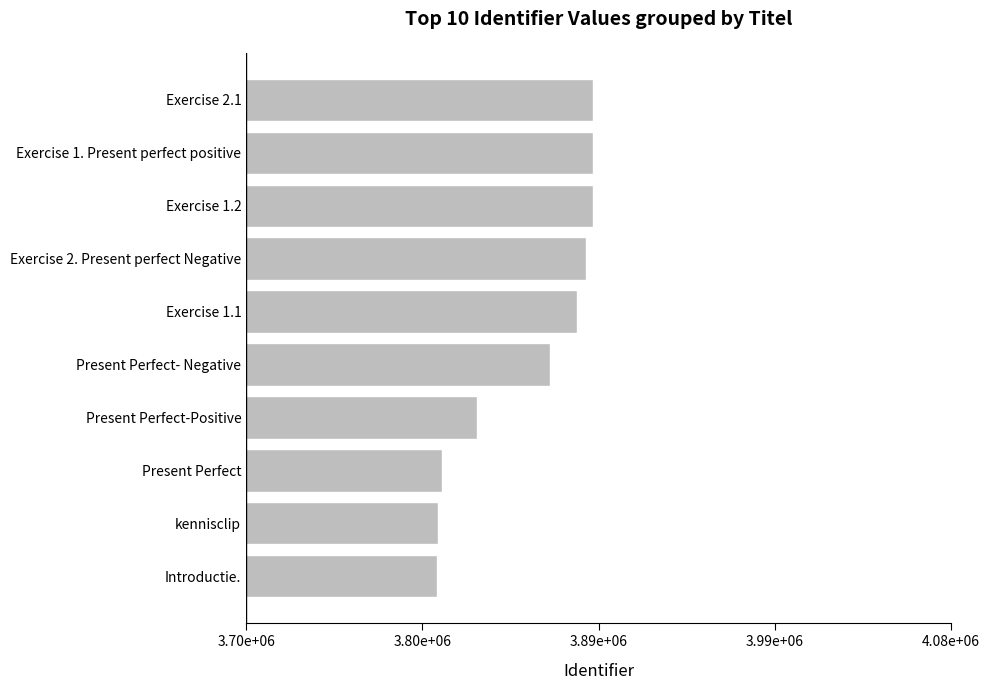

Are the bars horizontal?

Yes